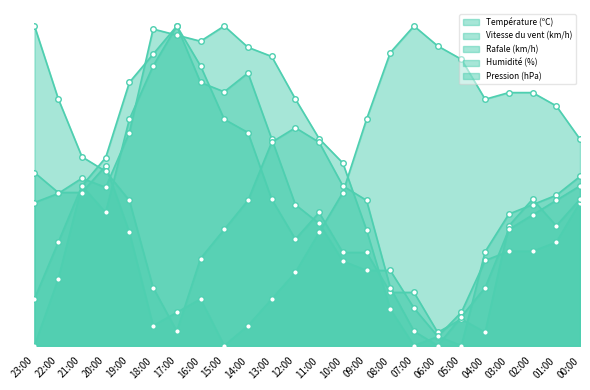

What is the label of the 22nd point from the left?

02:00